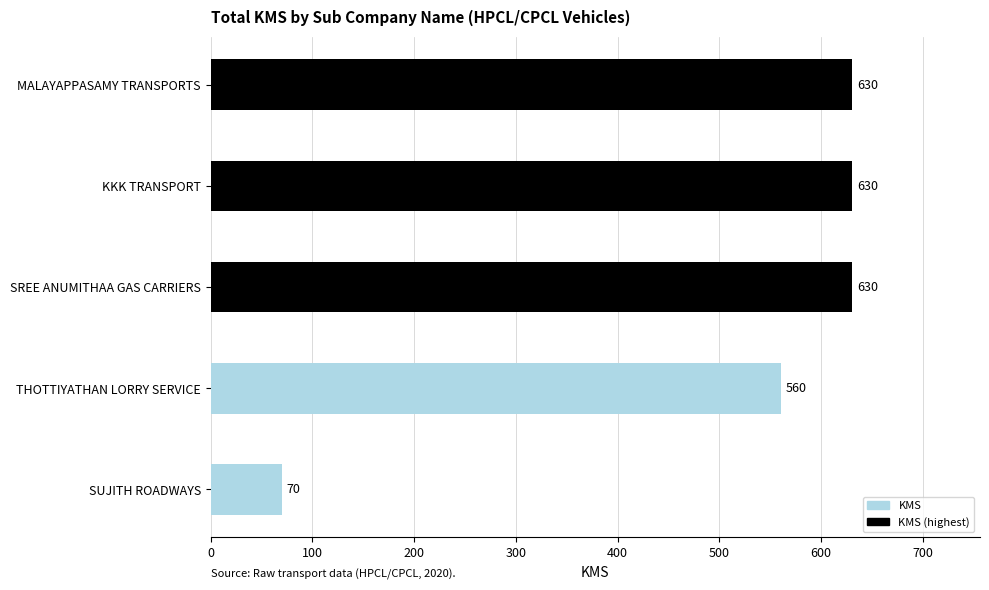

True or false: the data shows 630 at SREE ANUMITHAA GAS CARRIERS.

True